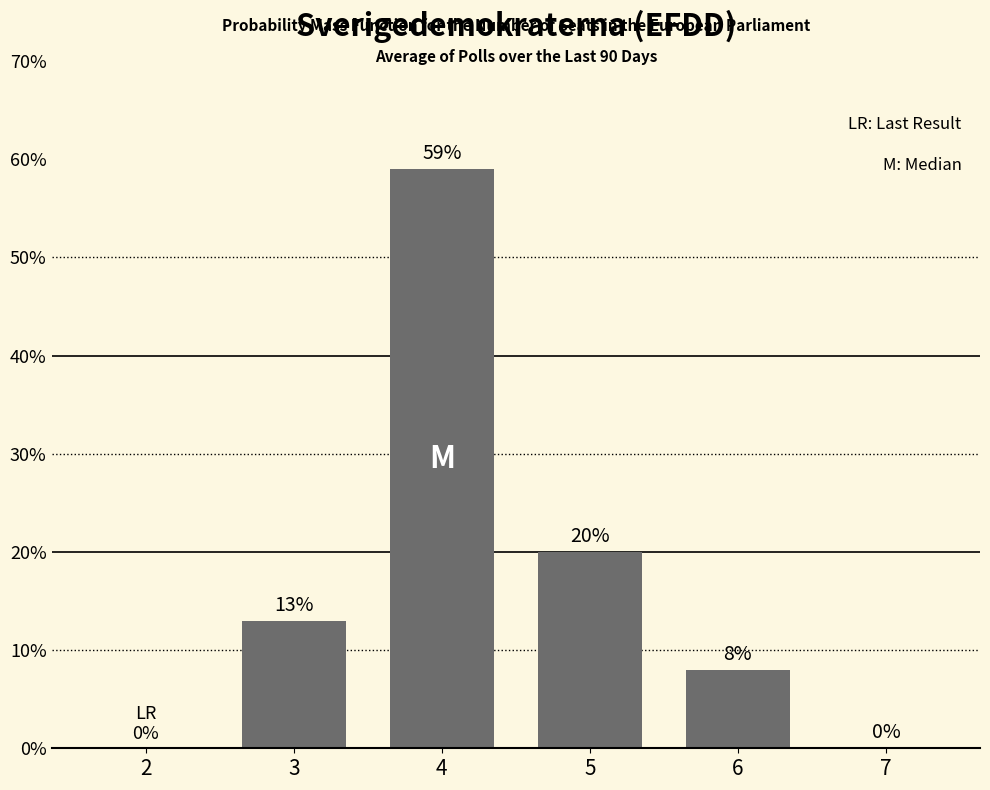

What is the change in value from 3 to 7?

-0.1